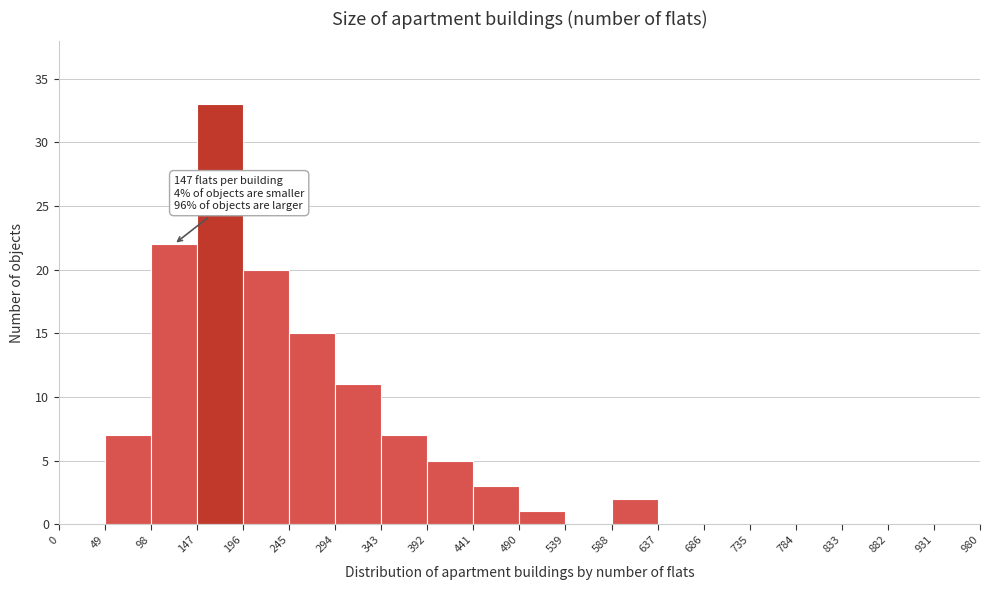

Which range on the x-axis has the tallest bar?

147 to 196